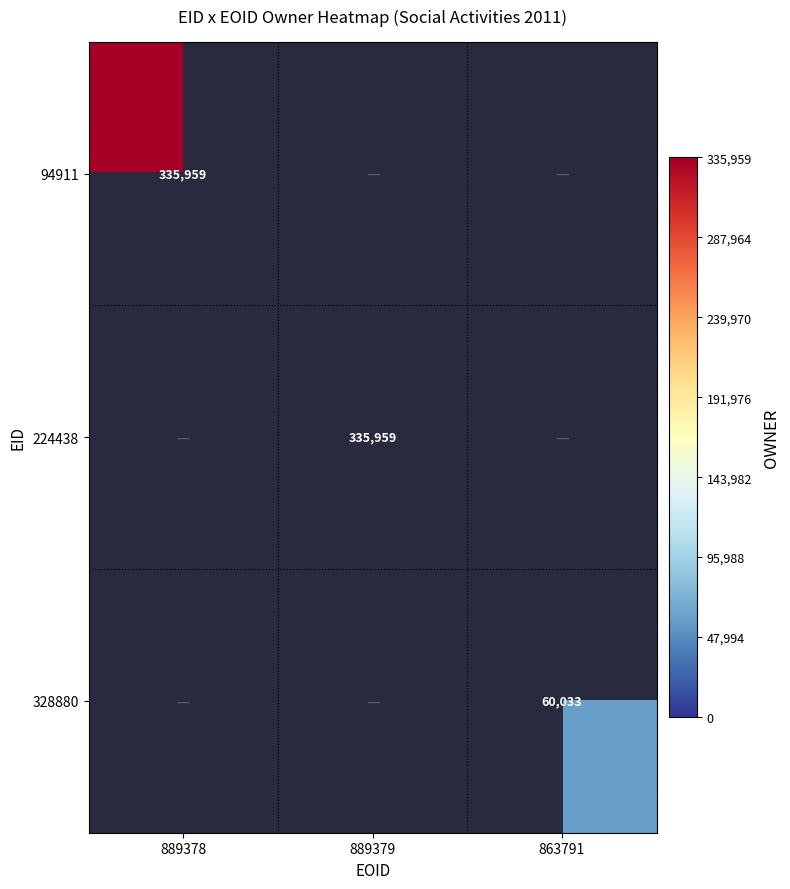

Is it true that 94911 equals 521779.9 at 889378?

False